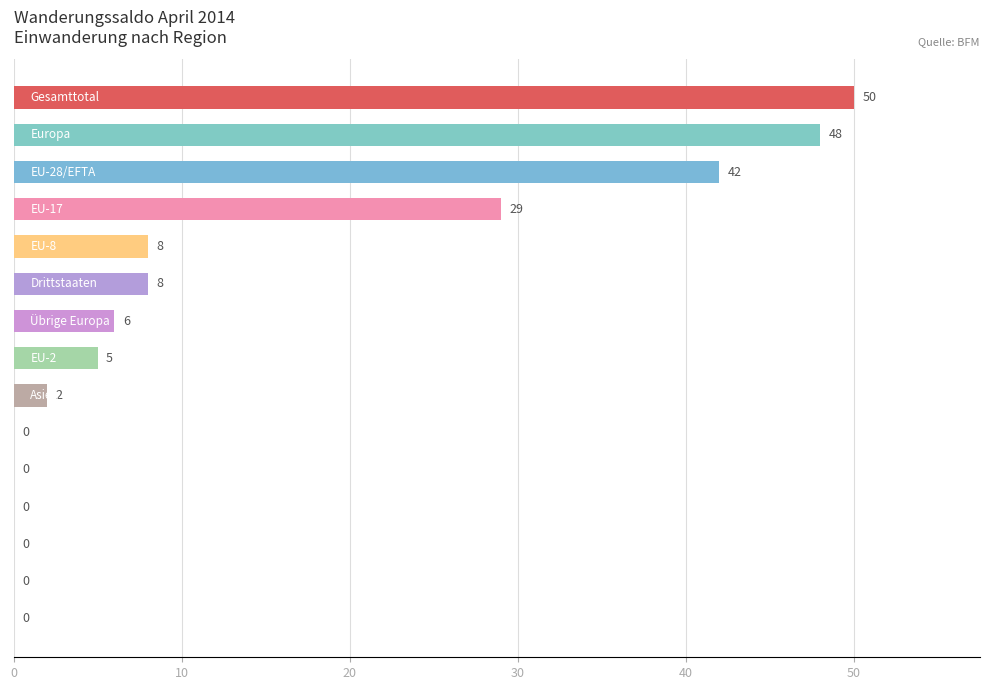

What is the maximum value shown in the chart?

50